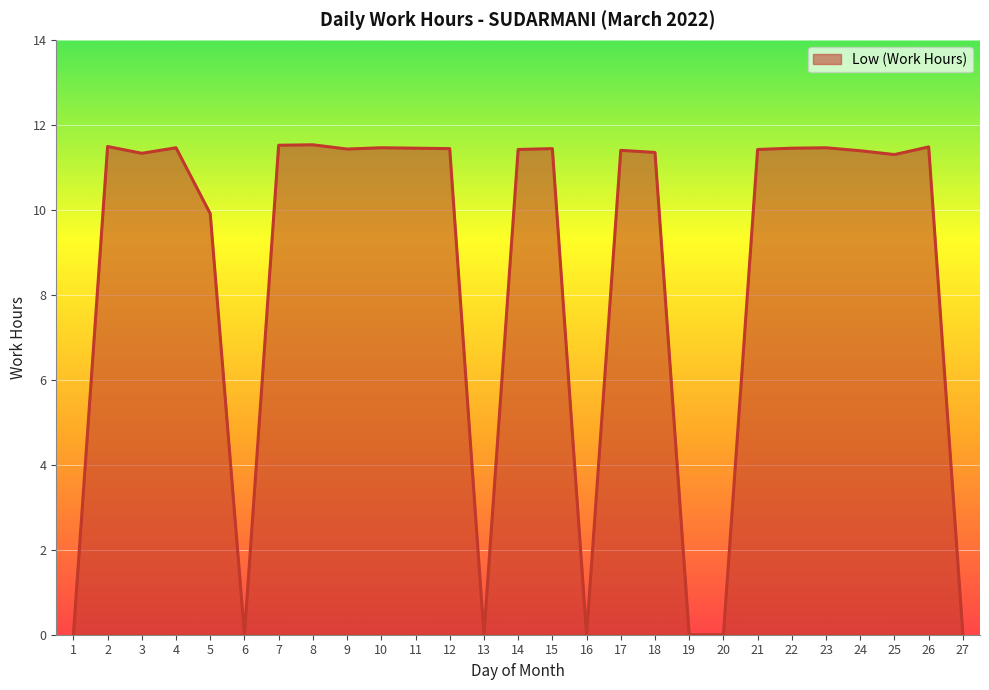

Which has a higher value, 27 or 18?

18